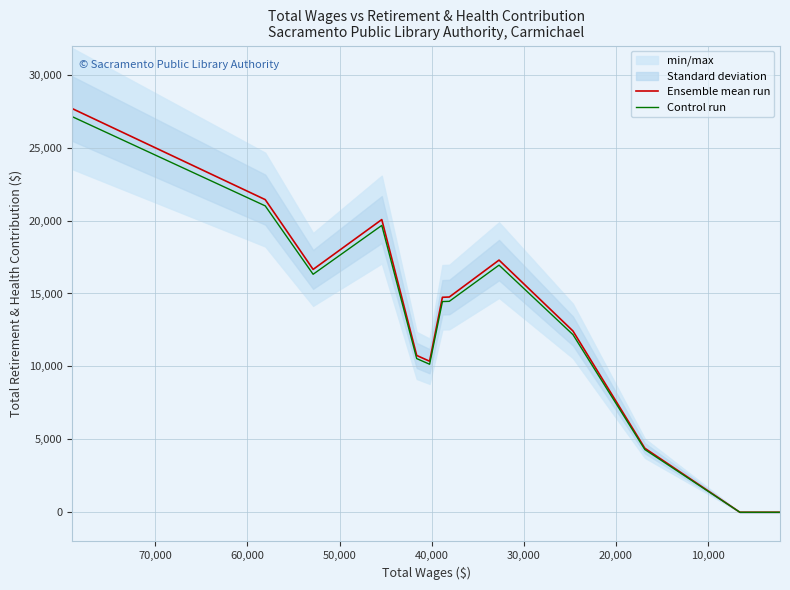

Reading left to right, transcribe all the data shown in this chart.

Ensemble mean run: 27679.0	21435.0	16650.0	20068.0	10751.0	10355.0	14739.0	14757.0	17289.0	12426.0	4389.0	0.0	0.0	0.0	0.0	0.0	0.0	0.0
Control run: 27125.4	21006.3	16317.0	19666.6	10536.0	10147.9	14444.2	14461.9	16943.2	12177.5	4301.2	0.0	0.0	0.0	0.0	0.0	0.0	0.0